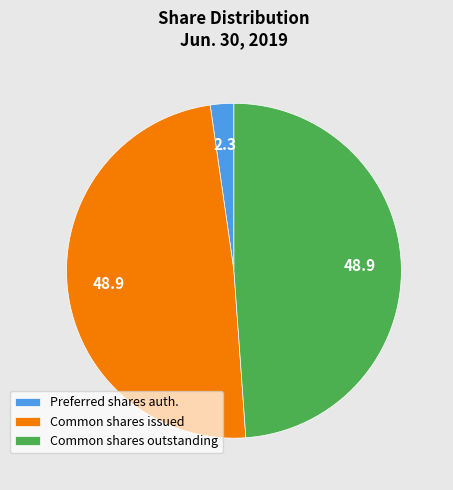

Is Common shares outstanding the majority of the pie?

No